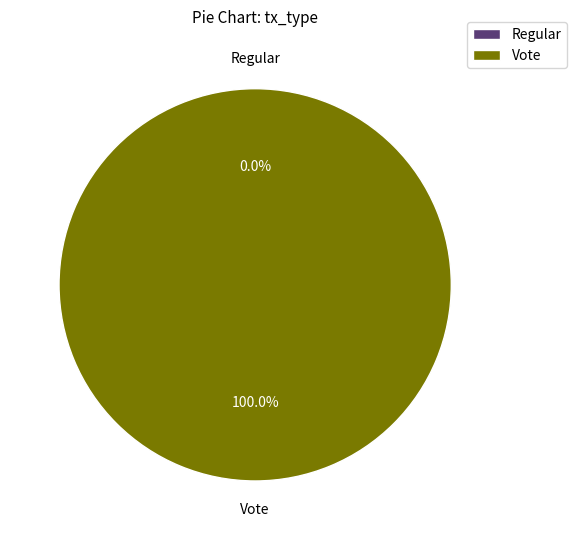

Which slice is the smallest?

Regular